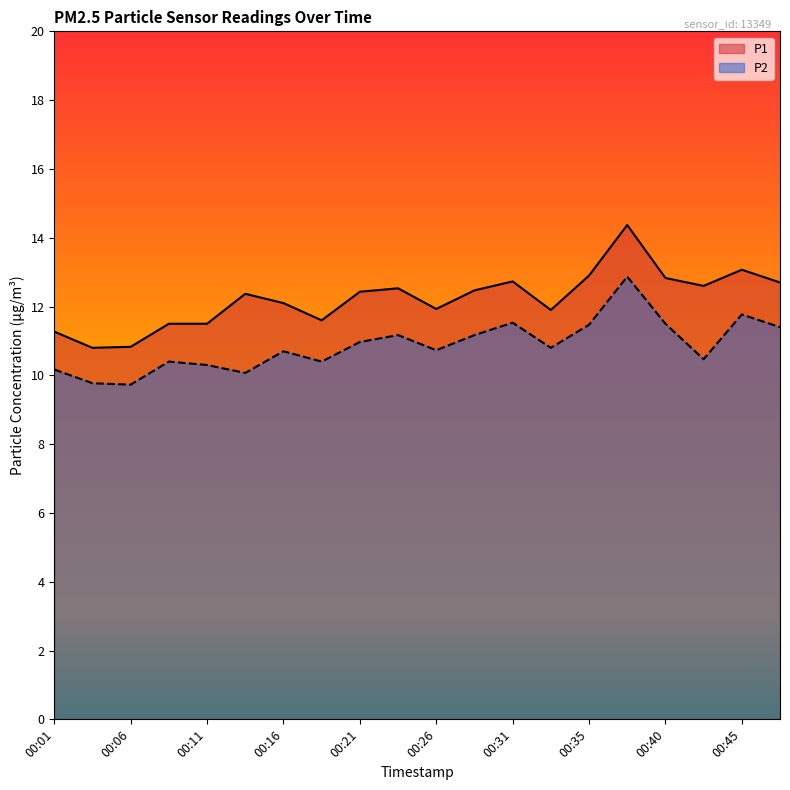

At which category does P2 reach its first local valley?

00:06